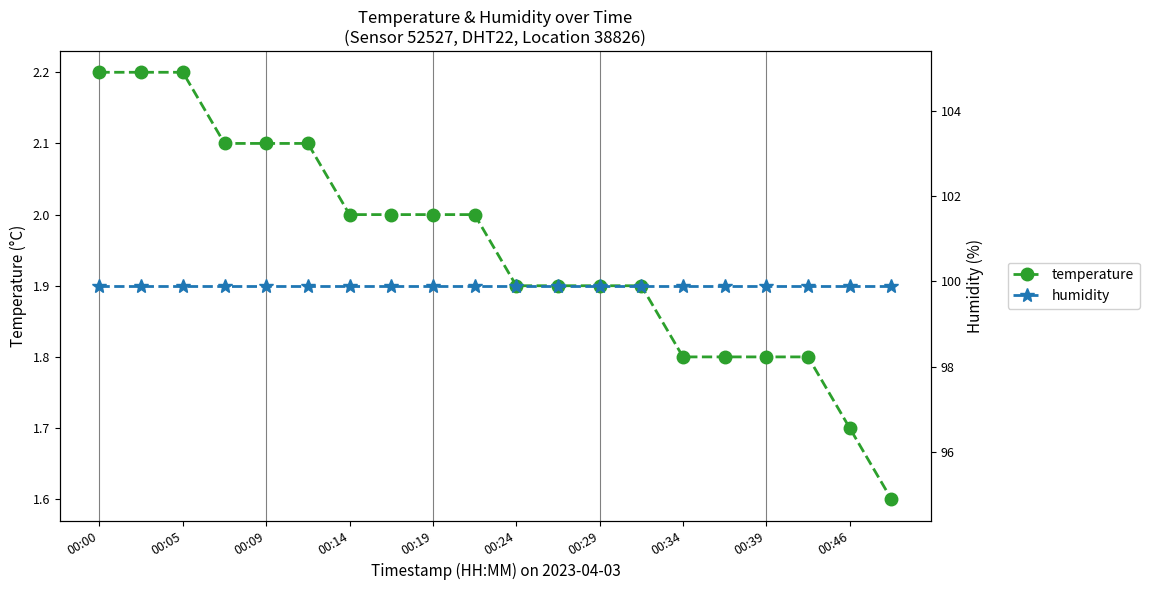

True or false: temperature has a value of 3.0 at 00:24.

False